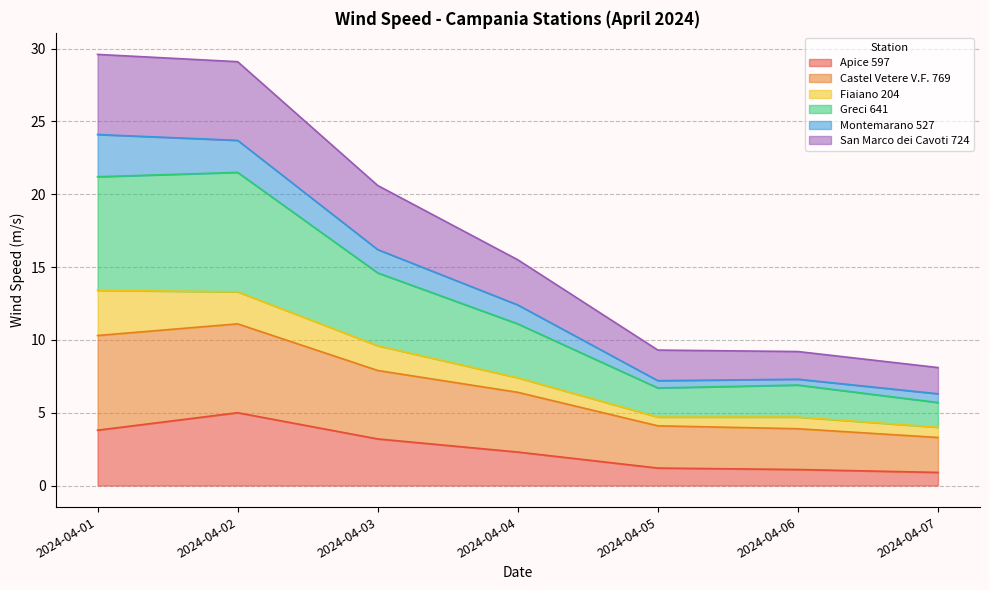

What is the minimum value for Apice 597?

0.9